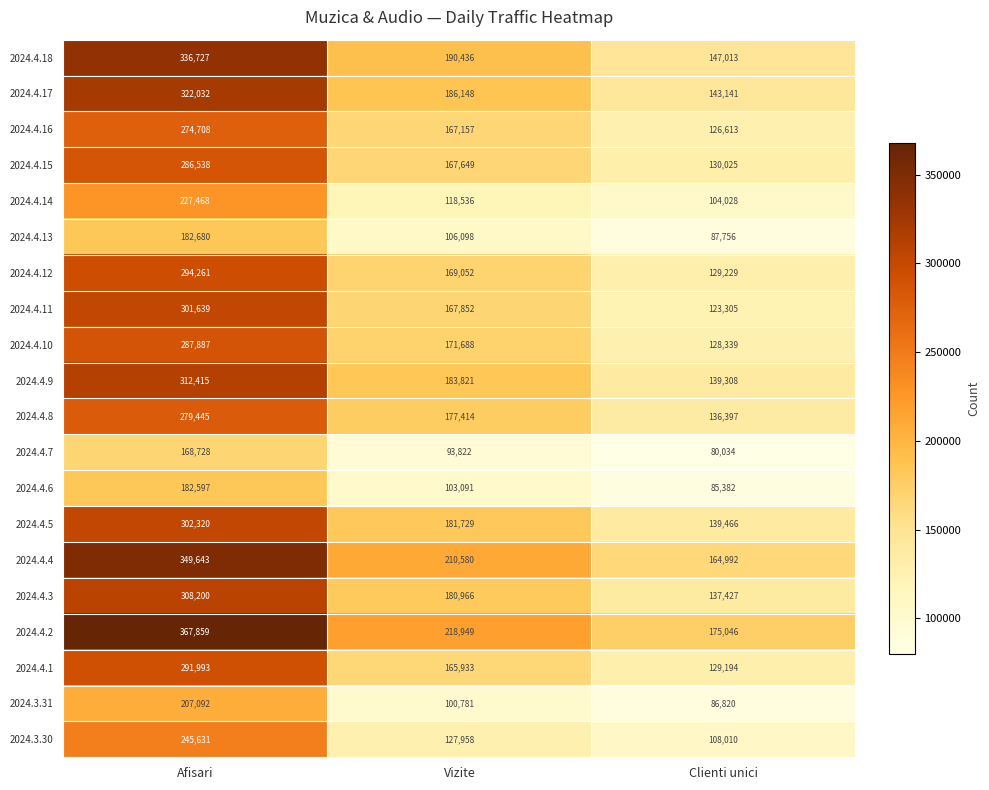

True or false: 2024.4.7 has a value of 44441 at Vizite.

False